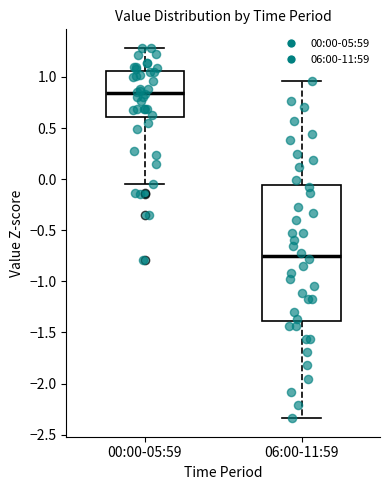

Reading left to right, read every box against the y-axis: the position of its median line, the range the box covers, and the ends of its whiskers. The values are not printed on the chart, so give them approximately, as read against the axis.

00:00-05:59: median 0.85, box 0.60 to 1.05, whiskers -0.05 to 1.30
06:00-11:59: median -0.75, box -1.40 to -0.05, whiskers -2.35 to 0.95